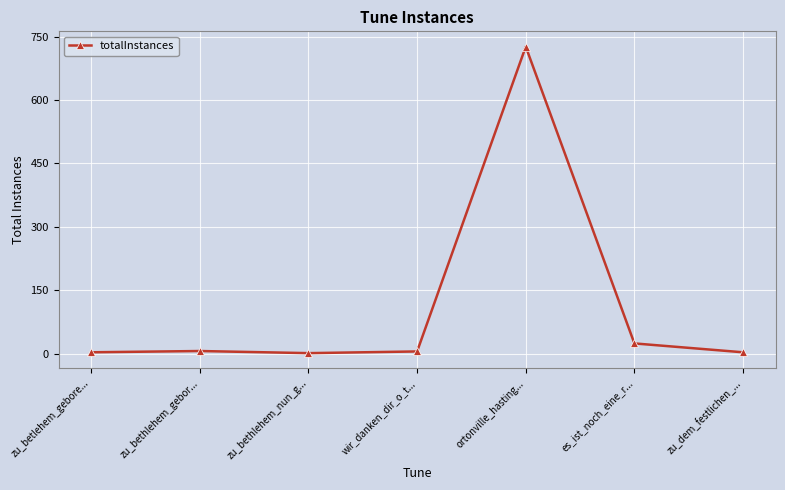

Does the chart have visible grid lines?

Yes